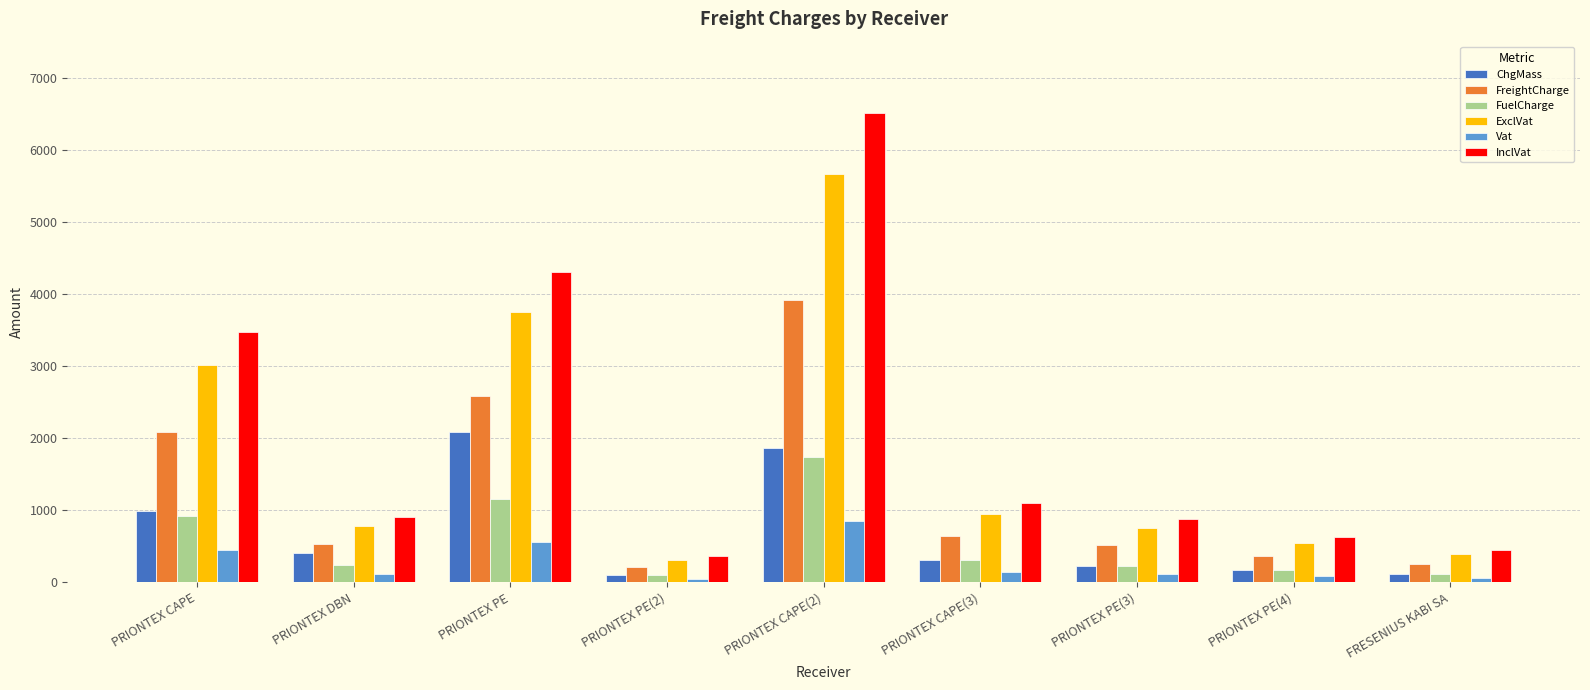

How many values in the FreightCharge series are below 538?

4